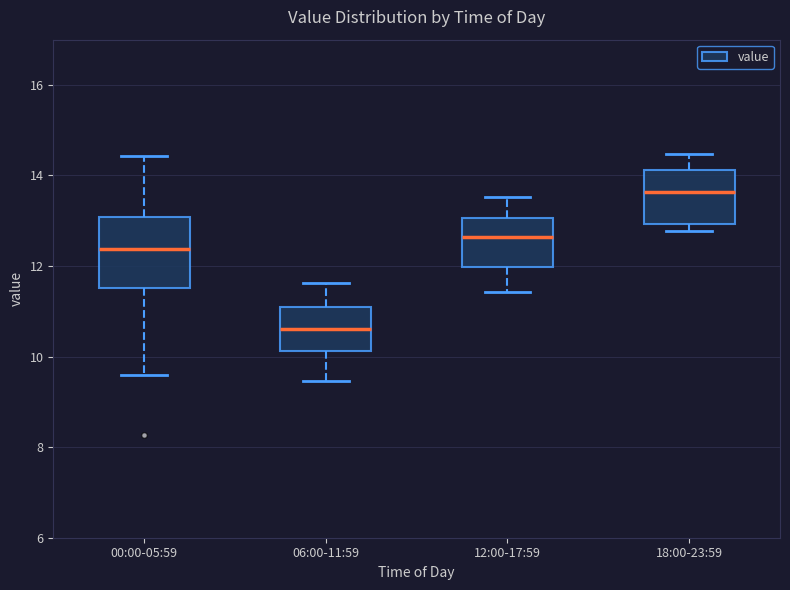

Where does the upper whisker of the box for 06:00-11:59 end on the y-axis? The values are not printed on the chart, so give them approximately, as read against the axis.

11.6